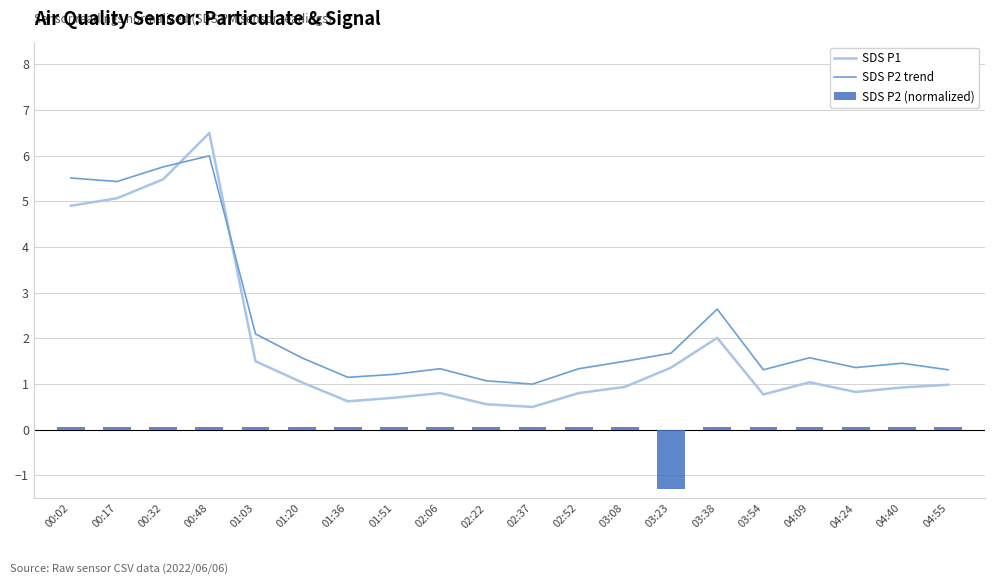

The SDS P2 trend series shows 0.5 at 02:52. True or false?

False